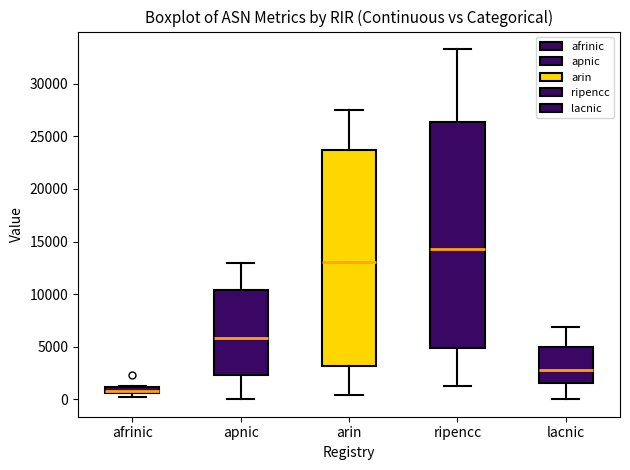

Where is the upper edge of the box for apnic on the y-axis? The values are not printed on the chart, so give them approximately, as read against the axis.

10500